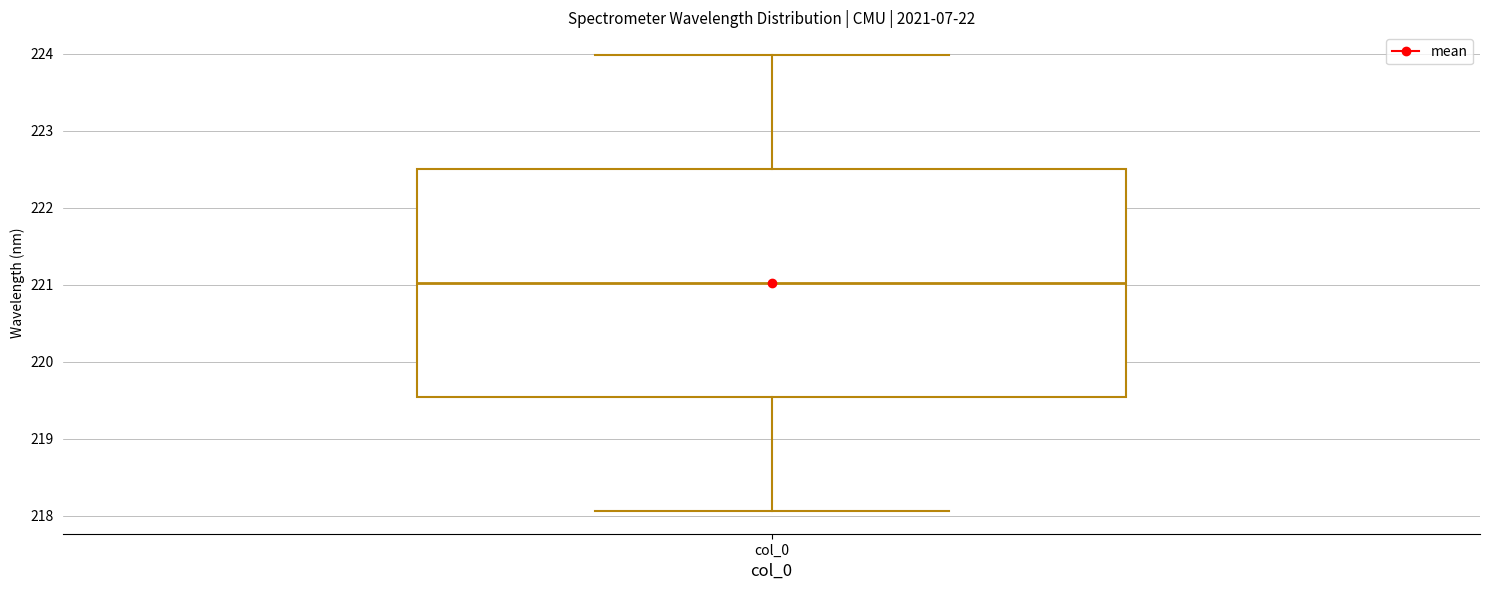

Transcribe this box plot: give where the median line is, the range the box spans, and where the two whiskers end, as read against the y-axis. The values are not printed on the chart, so give them approximately, as read against the axis.

median 221.0, box 219.5 to 222.5, whiskers 218.1 to 224.0